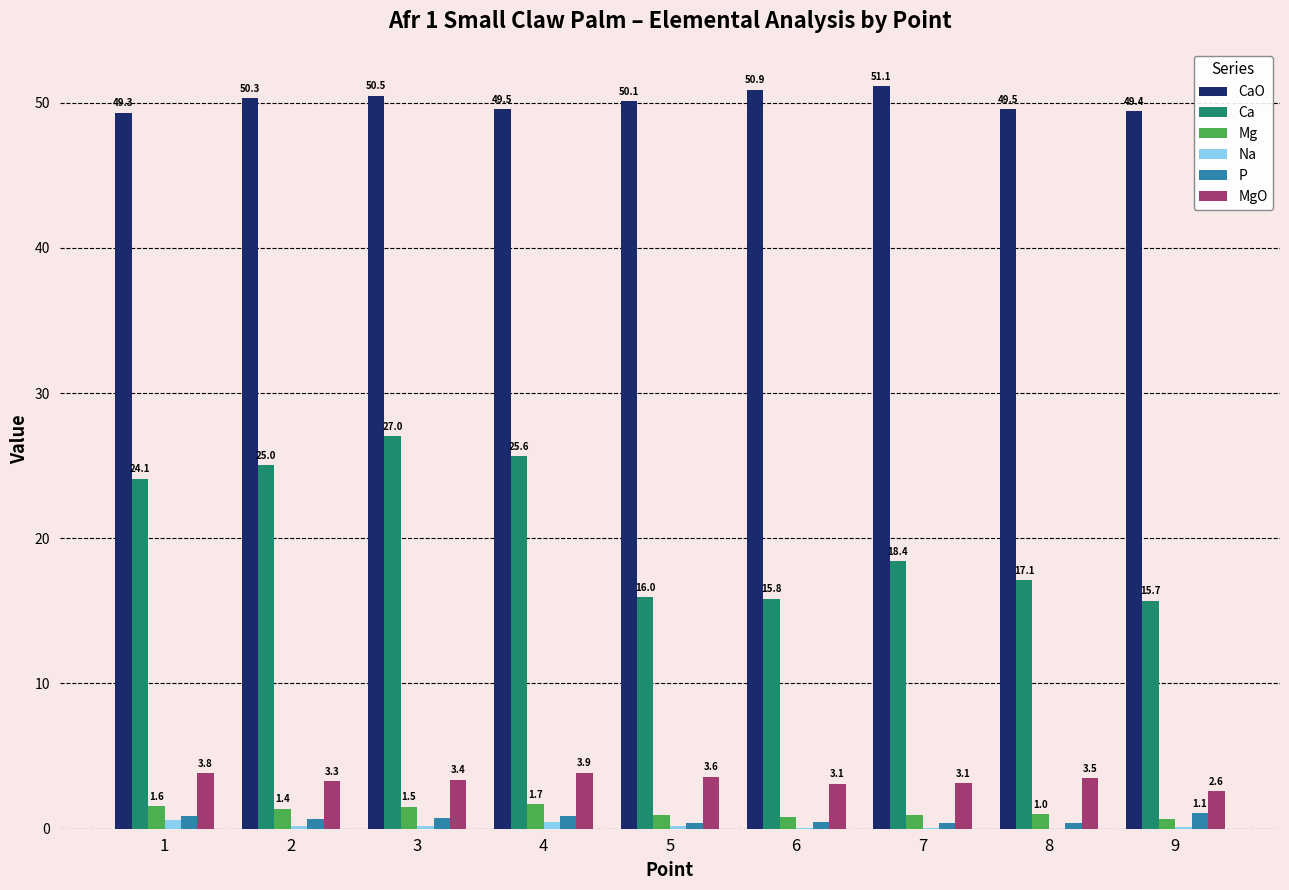

What is the average value of the CaO series?

50.1